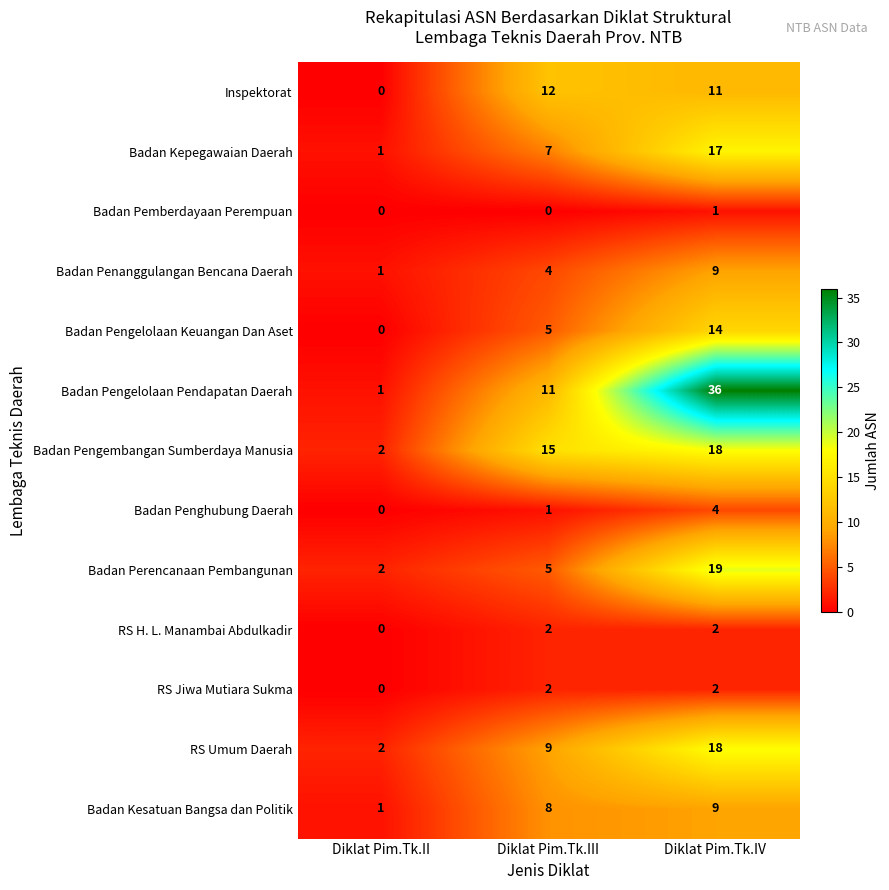

Which series has the widest spread of values?

Badan Pengelolaan Pendapatan Daerah